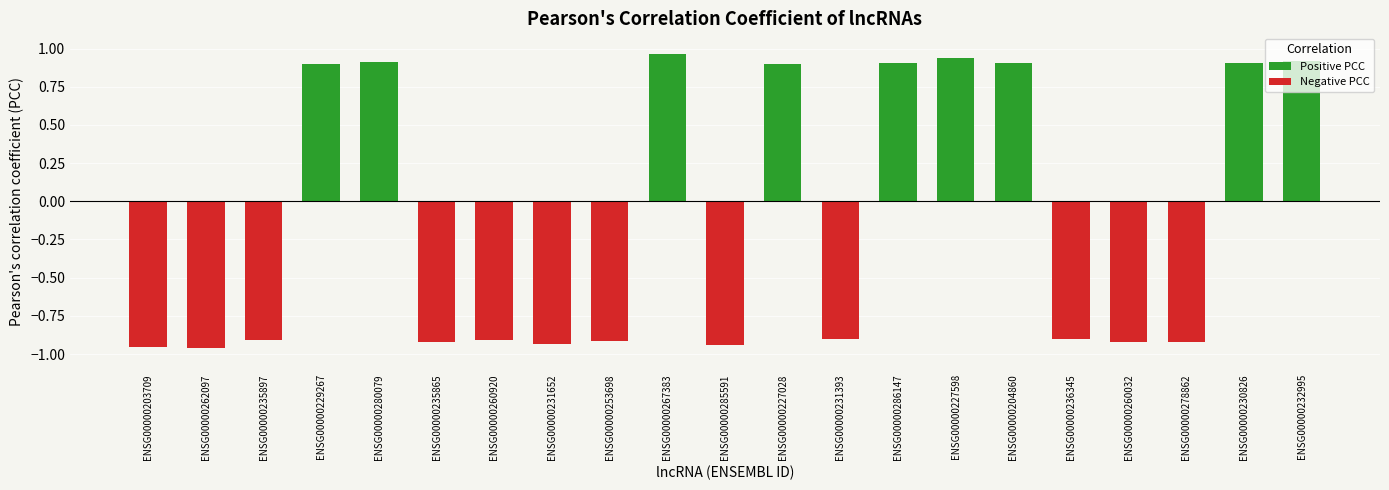

Where does the data first go above 0?

ENSG00000229267